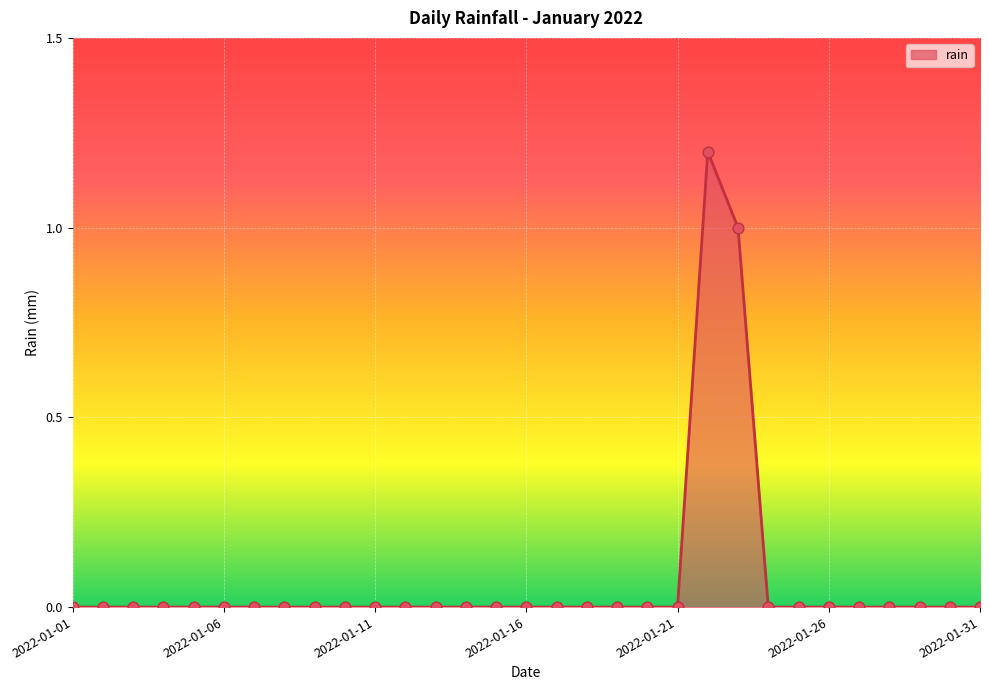

What is the maximum value shown in the chart?

1.2